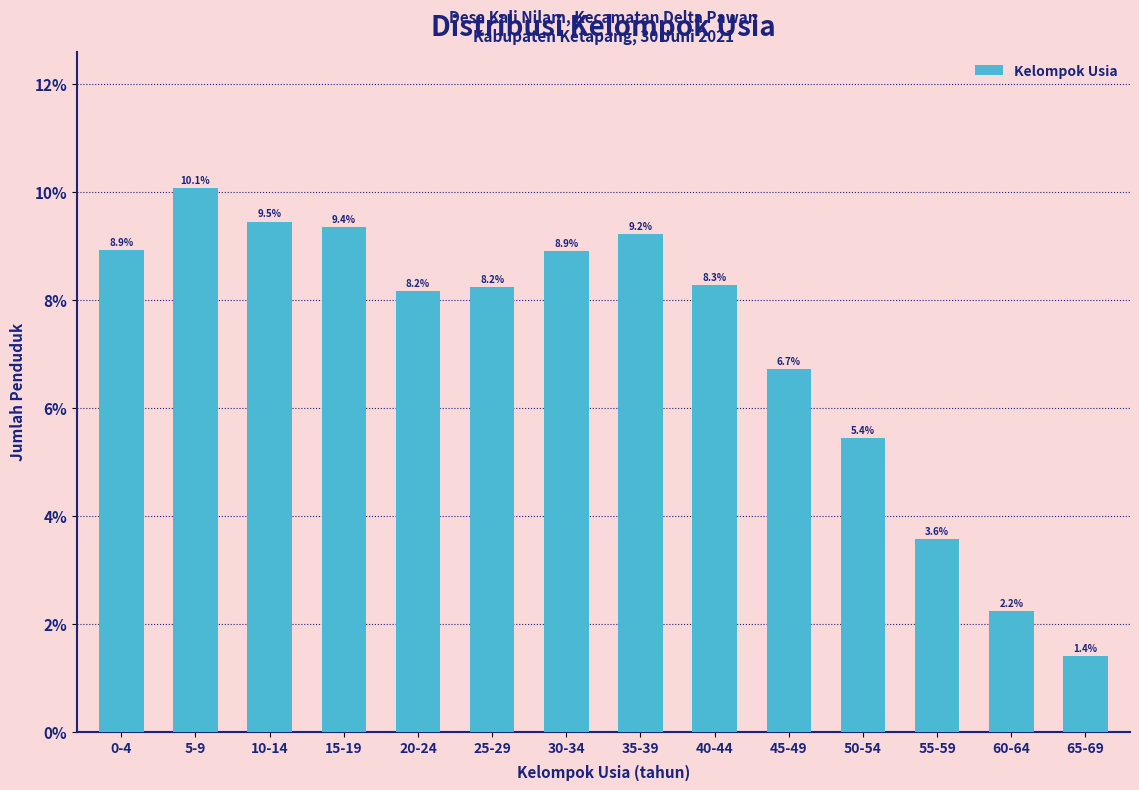

Reading right to left, extract all data points from this chart.

65-69=1.4	60-64=2.2	55-59=3.6	50-54=5.4	45-49=6.7	40-44=8.3	35-39=9.2	30-34=8.9	25-29=8.2	20-24=8.2	15-19=9.4	10-14=9.5	5-9=10.1	0-4=8.9